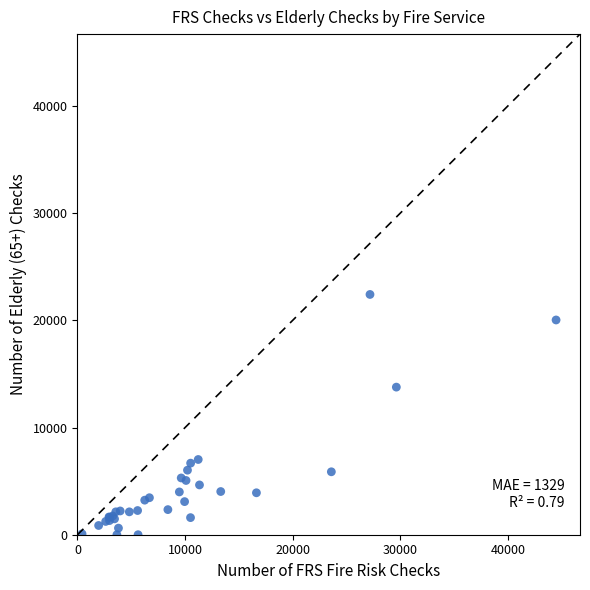

What Y value in the scatter plot is closest to 11206?

13768